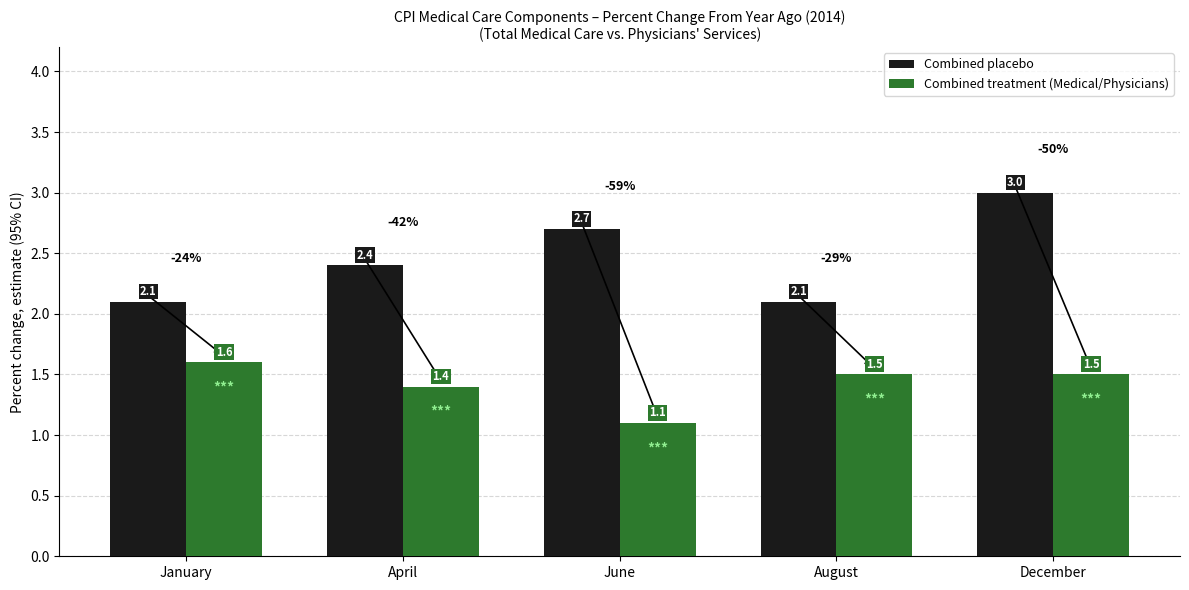

Which category has the lowest value in the Combined treatment (Medical/Physicians) series?

June